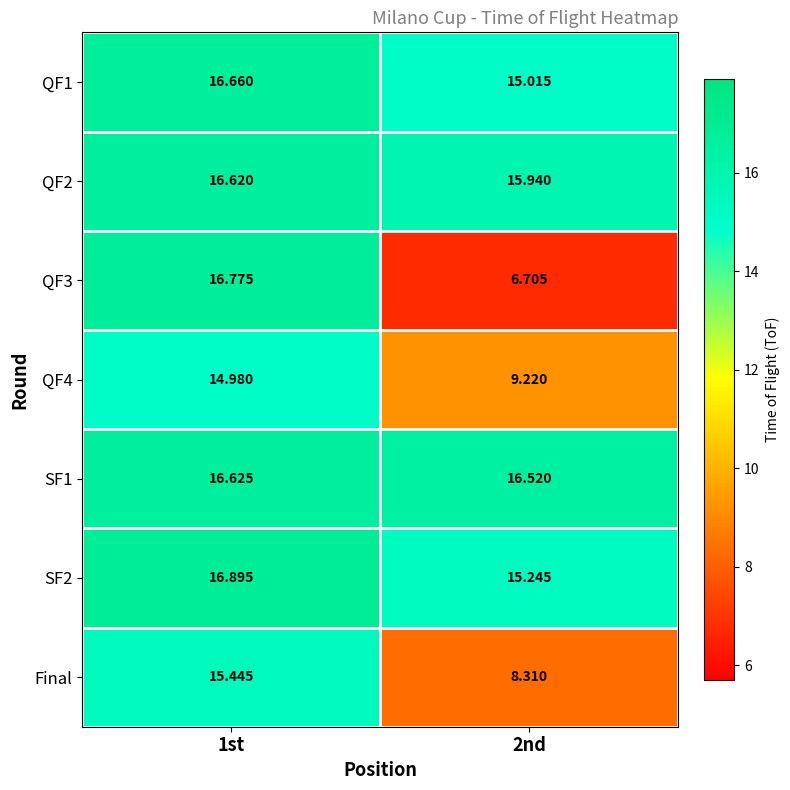

Is the value of QF2 at 2nd greater than the value of QF3 at 1st?

No